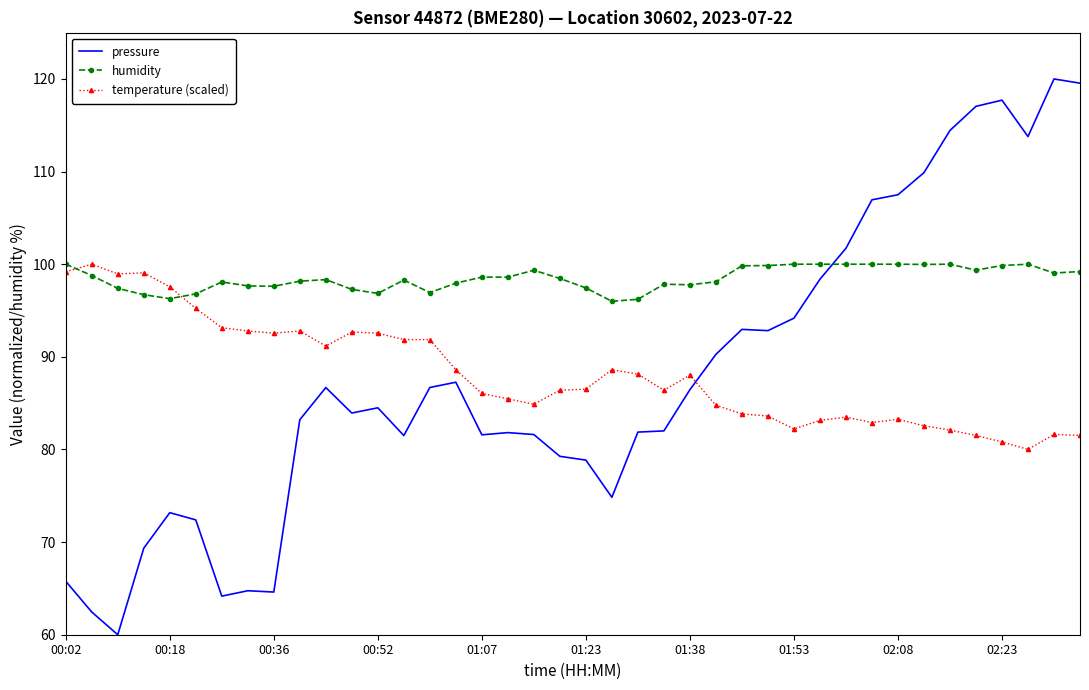

After their last crossing, which series has the higher values: temperature (scaled) or humidity?

humidity